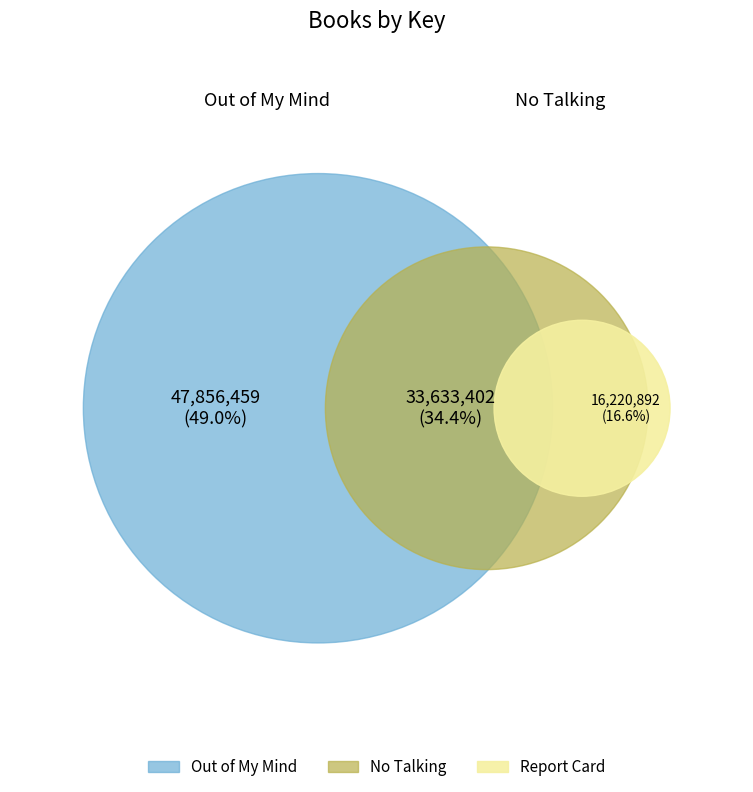

Does Report Card account for over 50% of the chart?

No